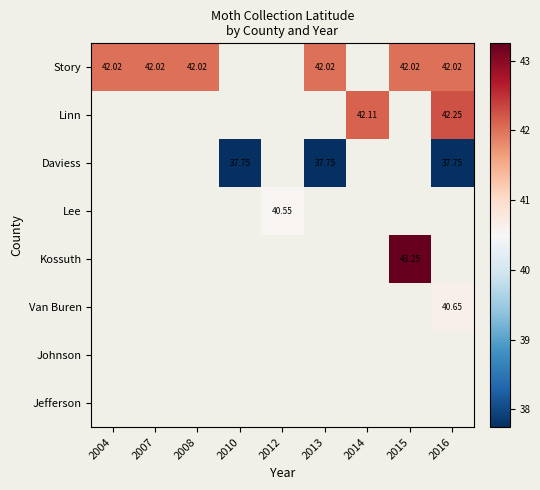

What is the difference between the highest and lowest values at 2013?

4.3